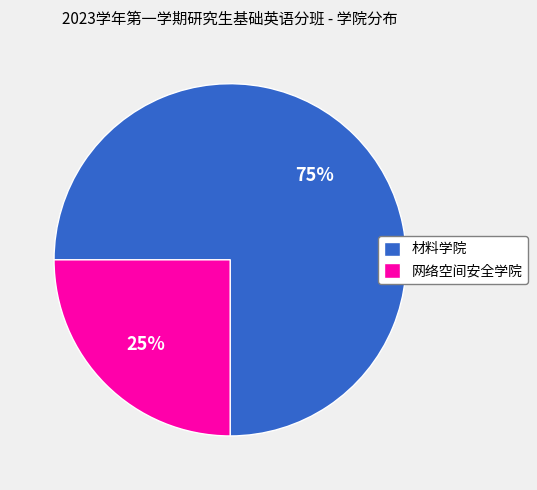

To the nearest percent, what is the combined percentage of 材料学院 and 网络空间安全学院?

100%